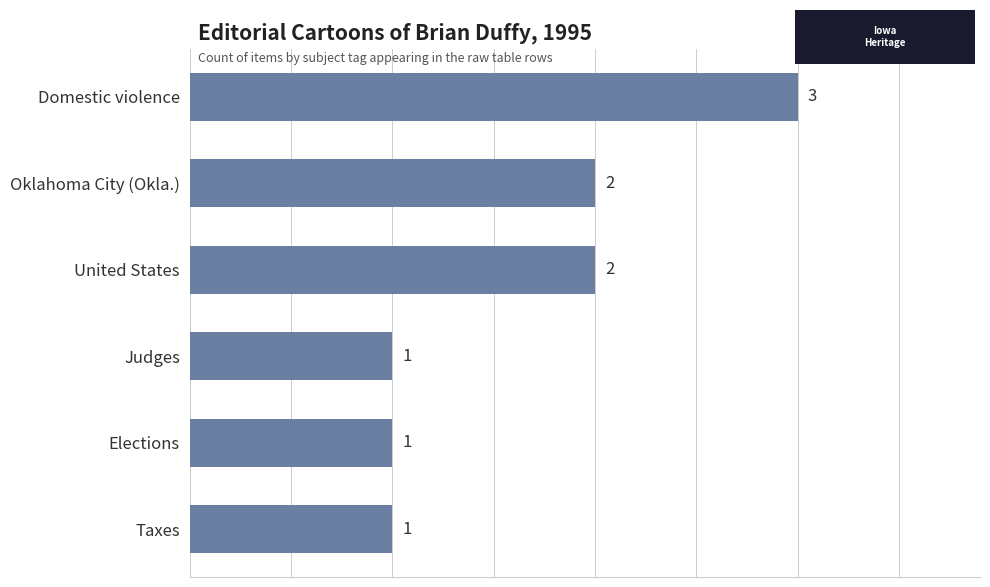

Are the bars grouped side by side (vs. stacked)?

No